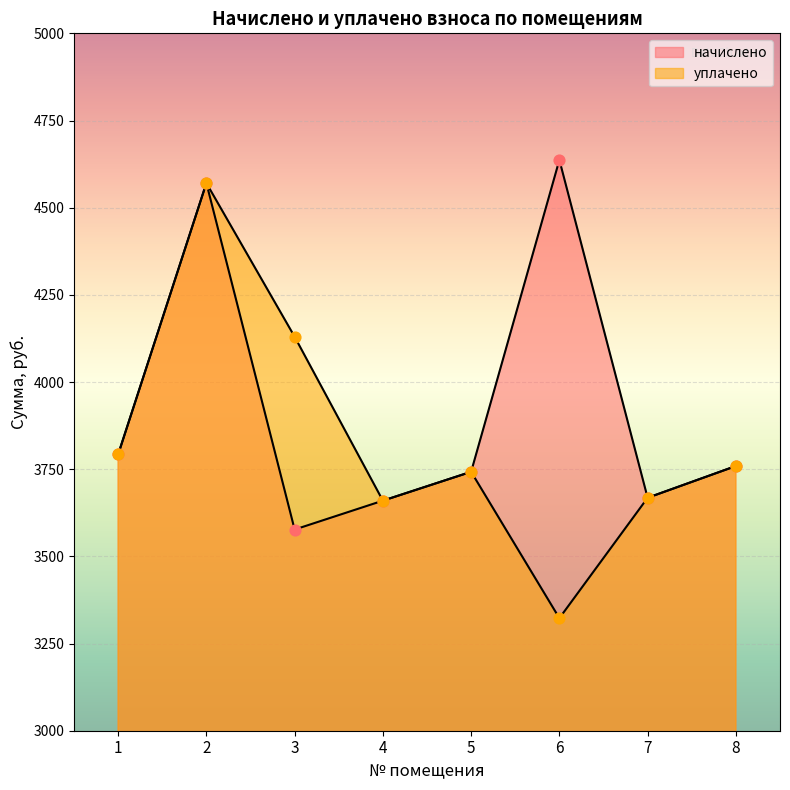

Which series contains the highest Y value?

начислено